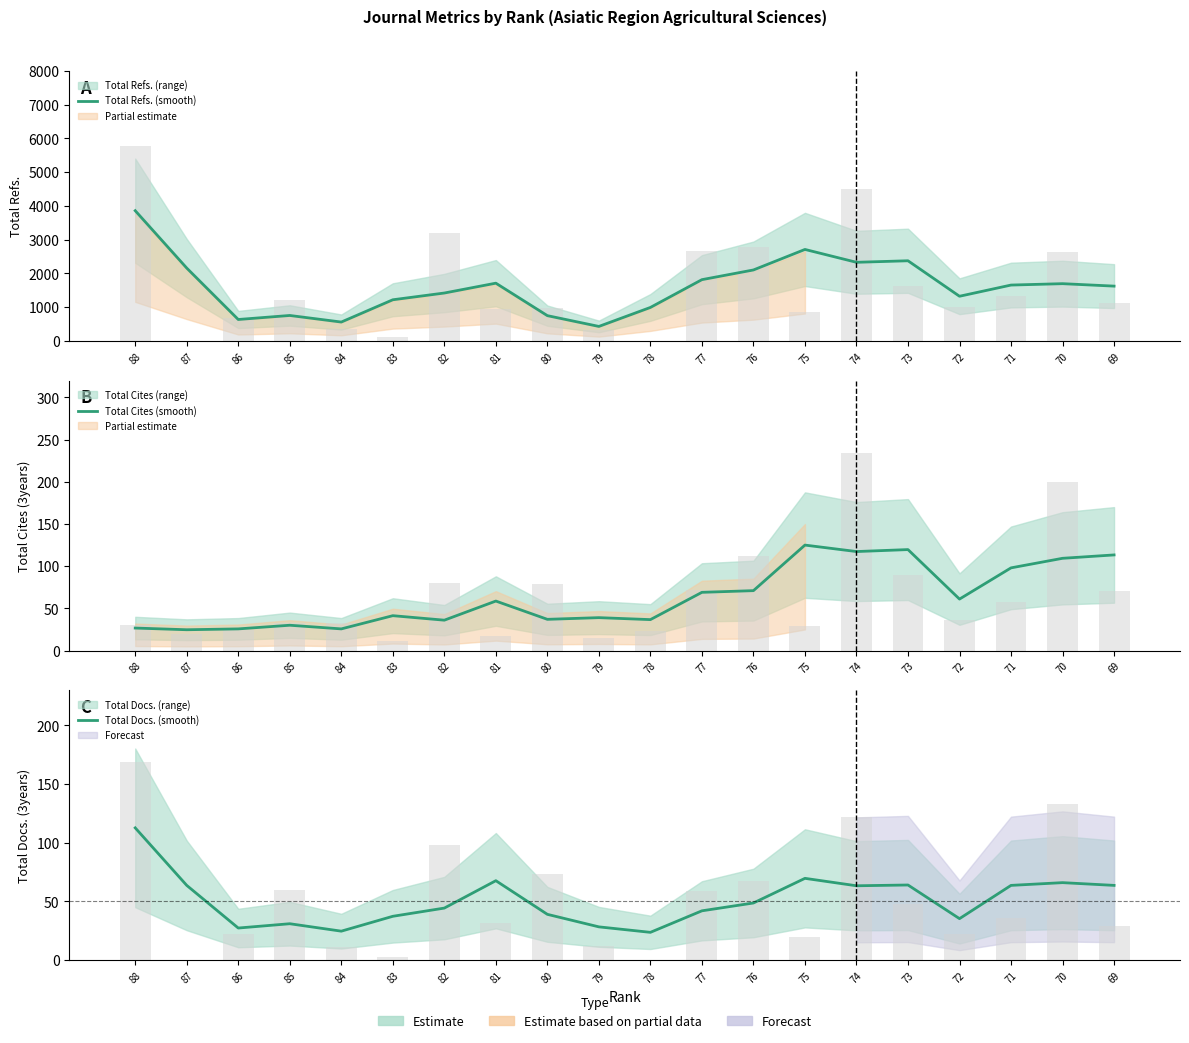

What is the difference between the maximum and minimum values in the Total Cites (smooth) series?

100.3